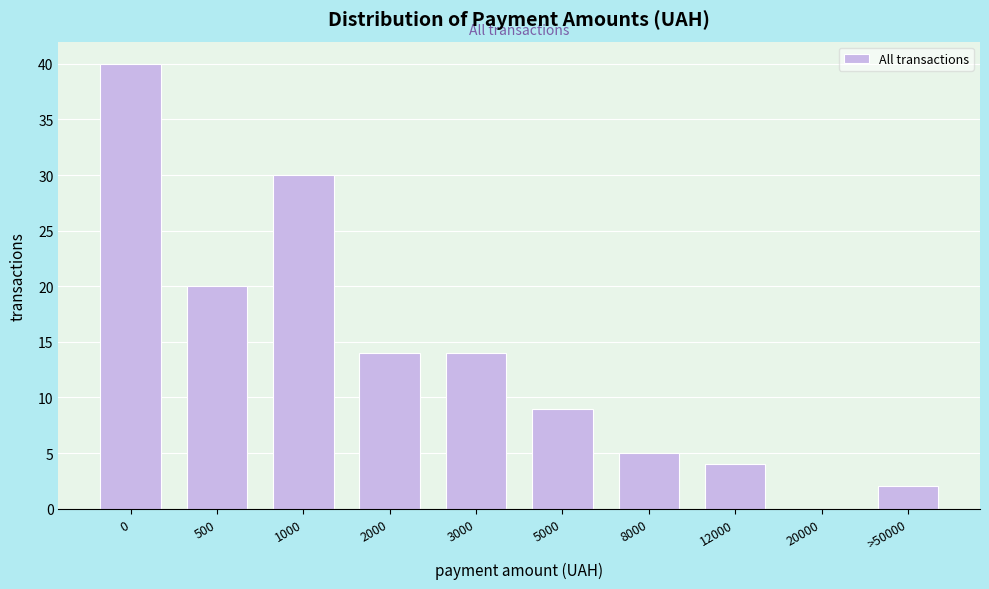

Reading left to right, list all the values displayed in this chart.

0=40	500=20	1000=30	2000=14	3000=14	5000=9	8000=5	12000=4	20000=0	>50000=2